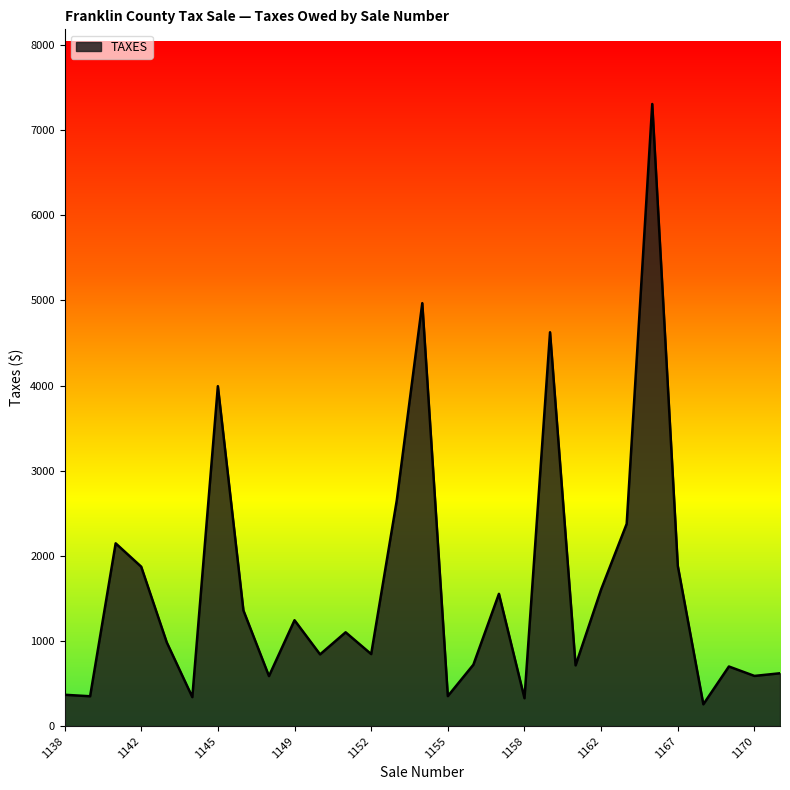

How many series are shown in this chart?

1